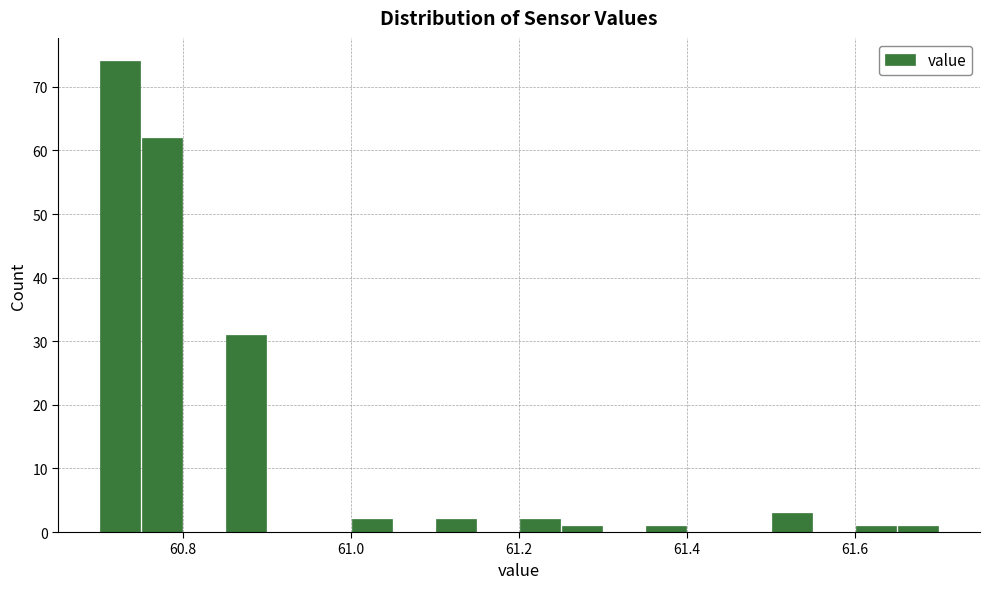

Around what value on the x-axis is the tallest bar? Give the approximate position of its centre, as read against the axis.

60.72